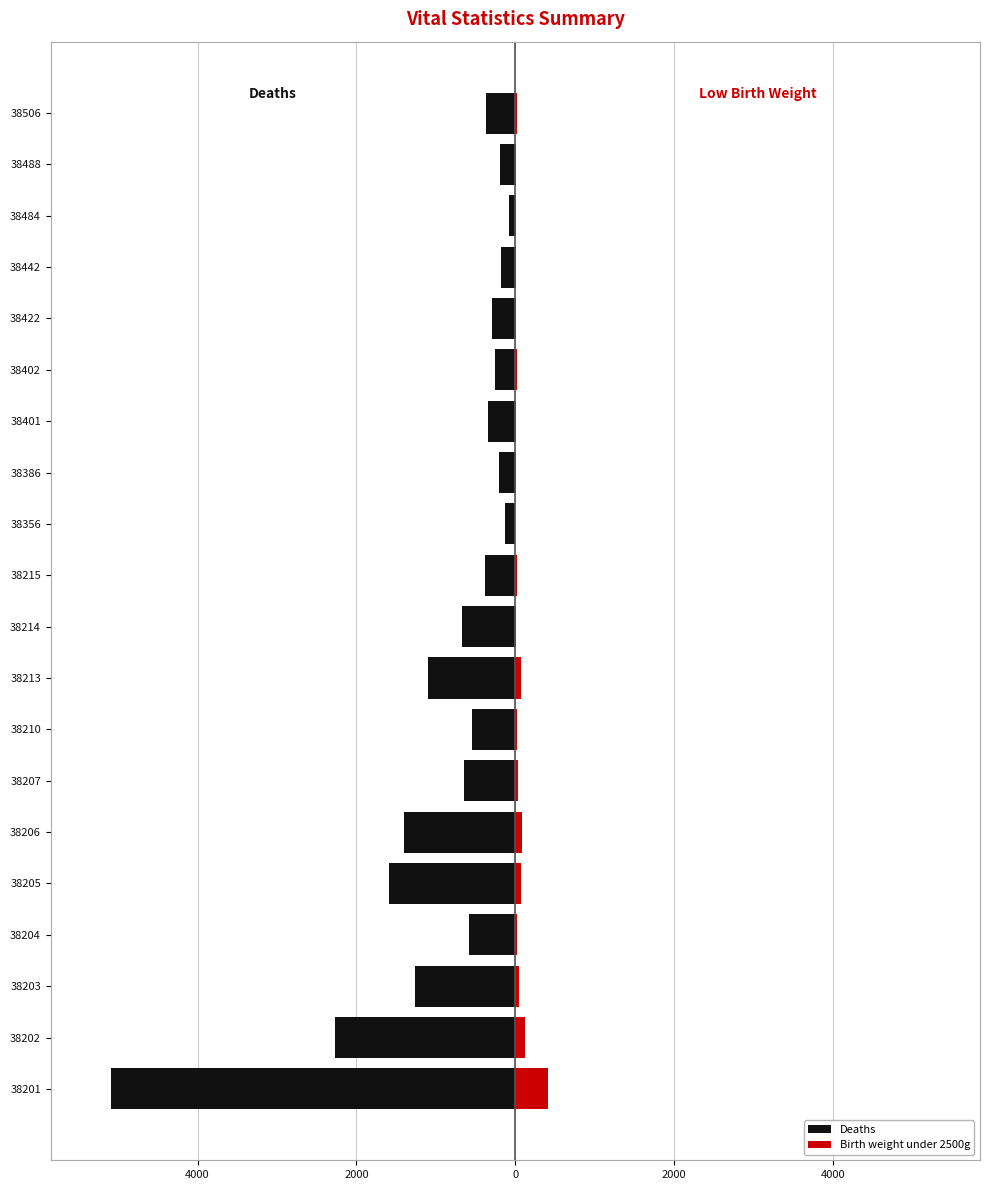

True or false: Deaths has a value of -527 at 38401.

False